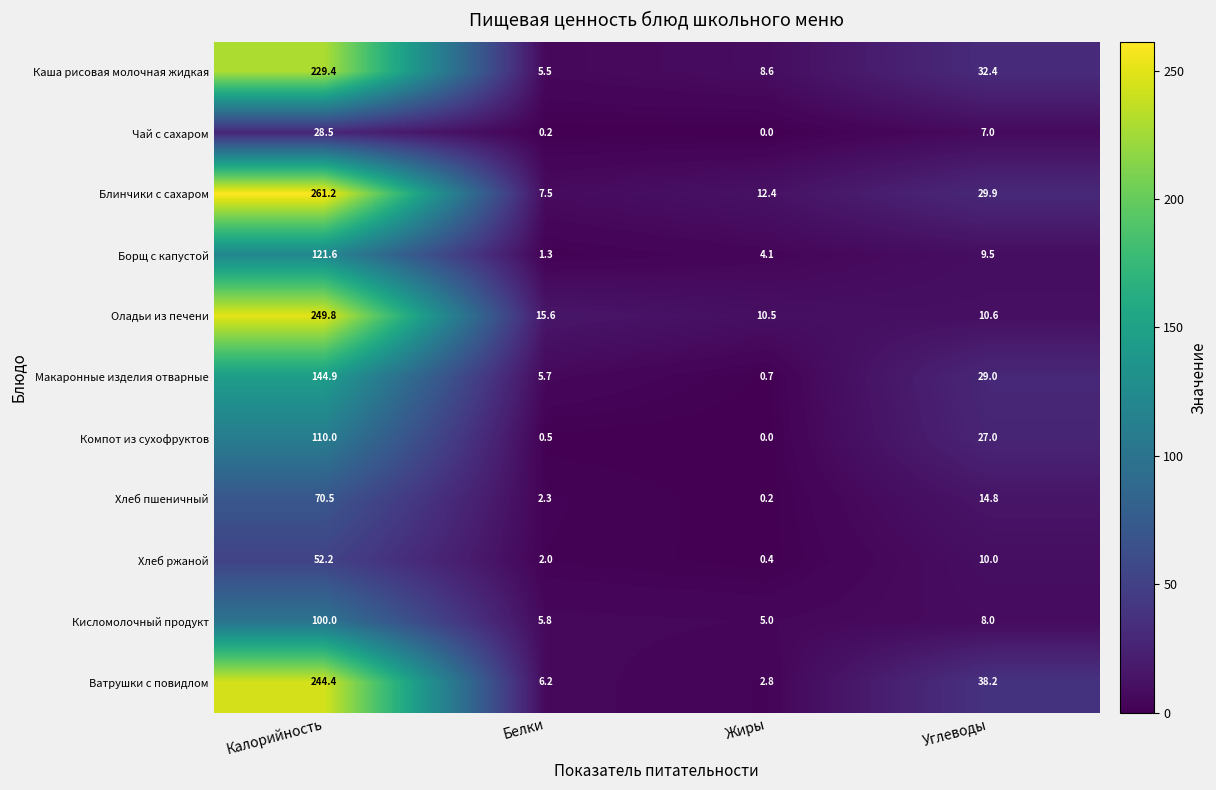

Which series changed the most between Жиры and Углеводы?

Ватрушки с повидлом